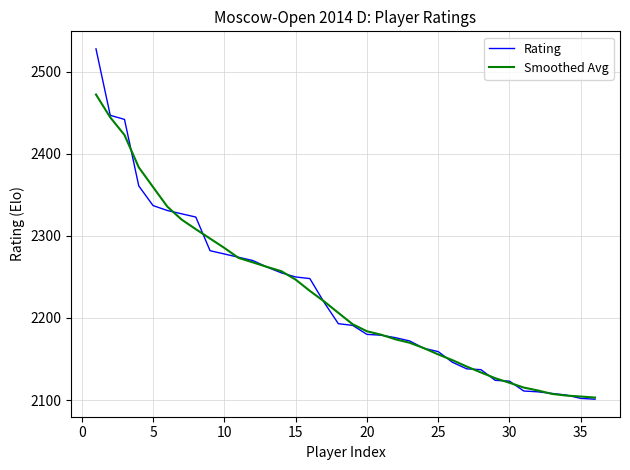

What is the maximum value shown in the chart?

2528.0